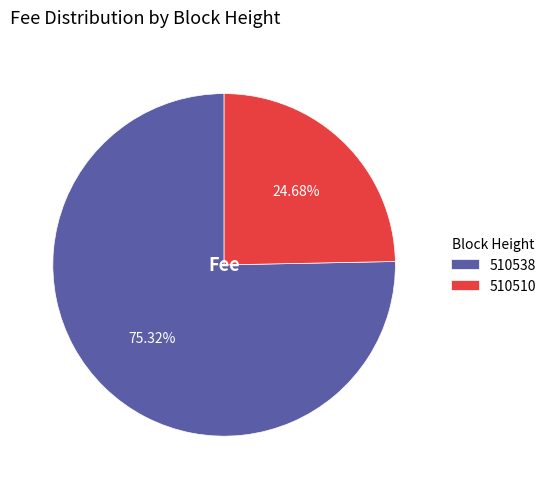

To the nearest percent, what portion does 510510 represent?

25%